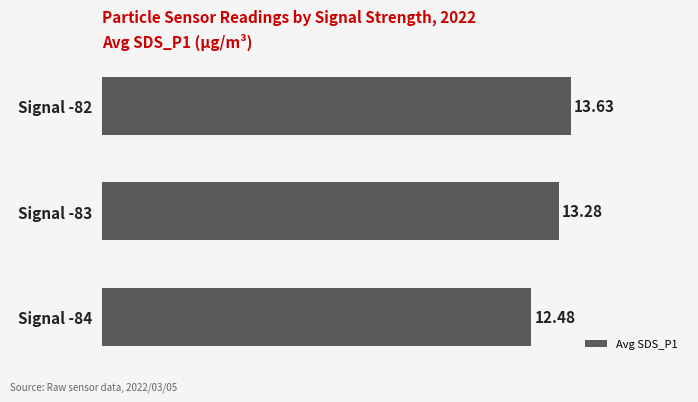

What is the average value?

13.1